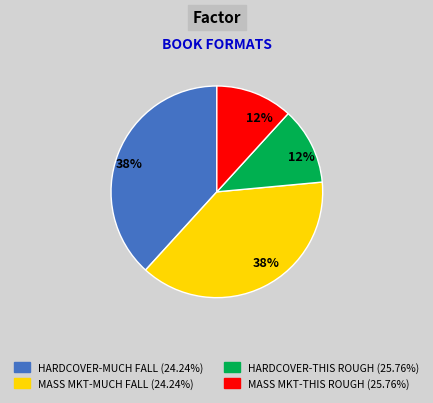

To the nearest percent, what is the average slice percentage?

25%